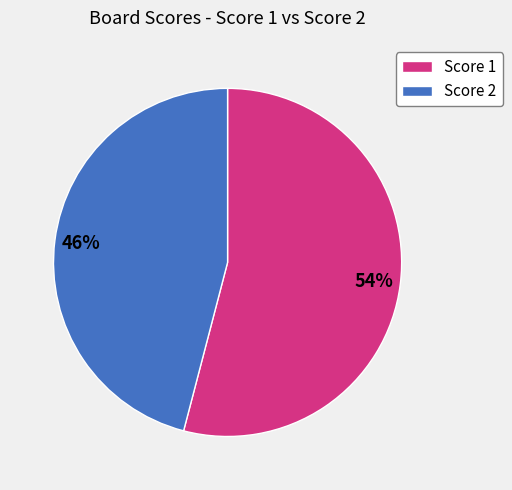

What percentage is the Score 1 slice, to the nearest percent?

54%